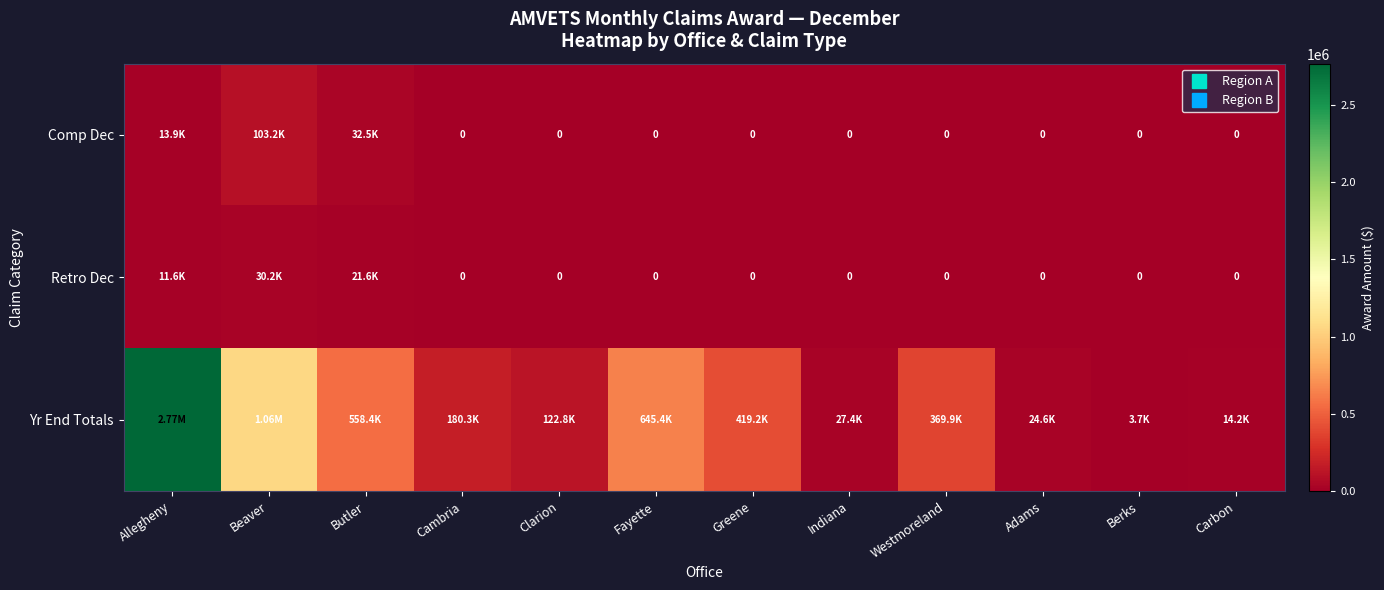

At which category does the chart reach its peak across all series?

Allegheny